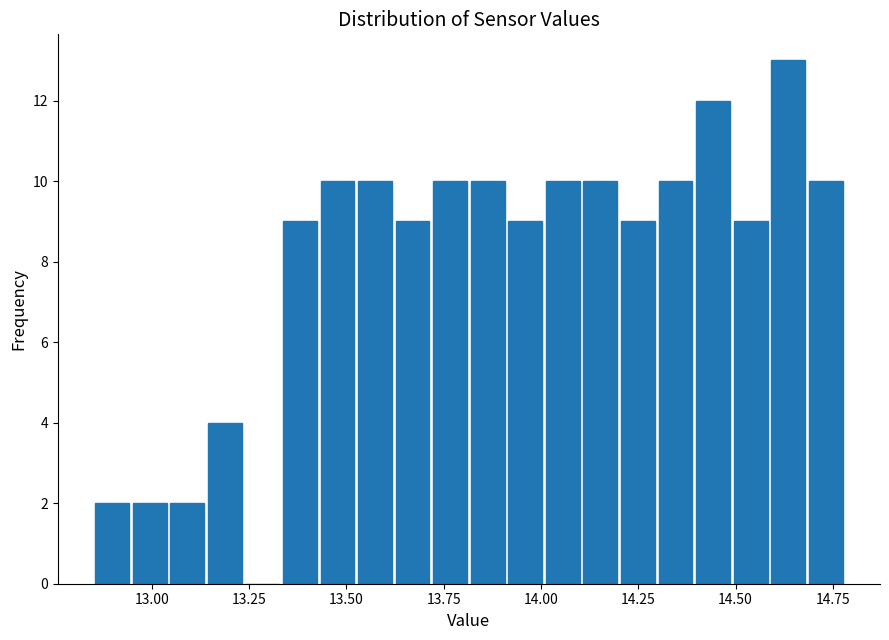

Read against the x-axis, roughly where is the centre of the tallest bar?

14.65